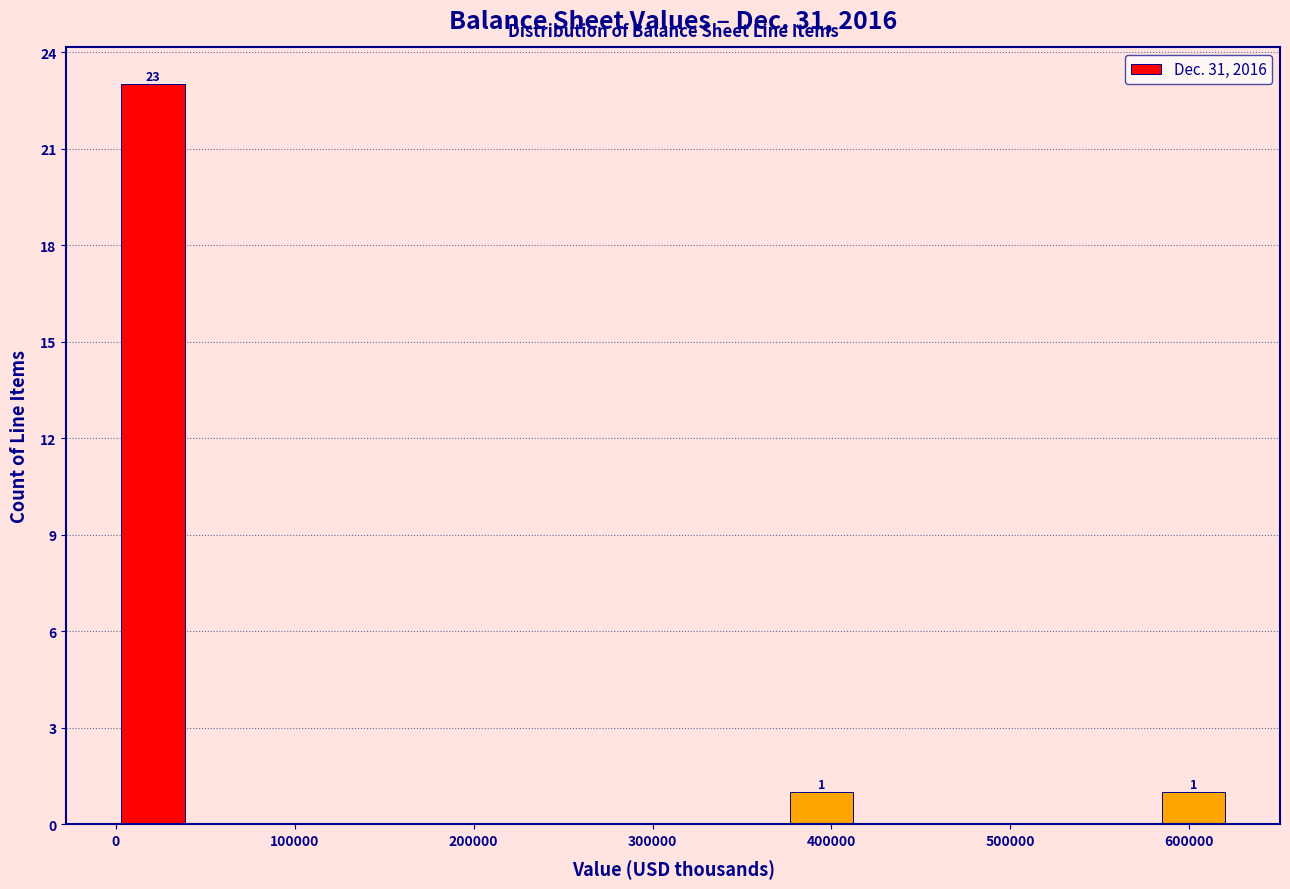

Over which range of the x-axis is the bar tallest?

0 to 40000